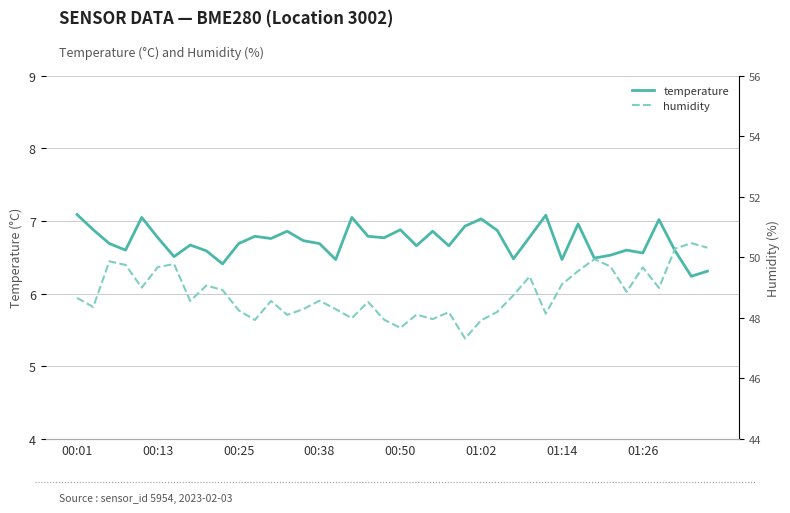

Rank the series by their maximum value, from highest to lowest.

humidity, temperature